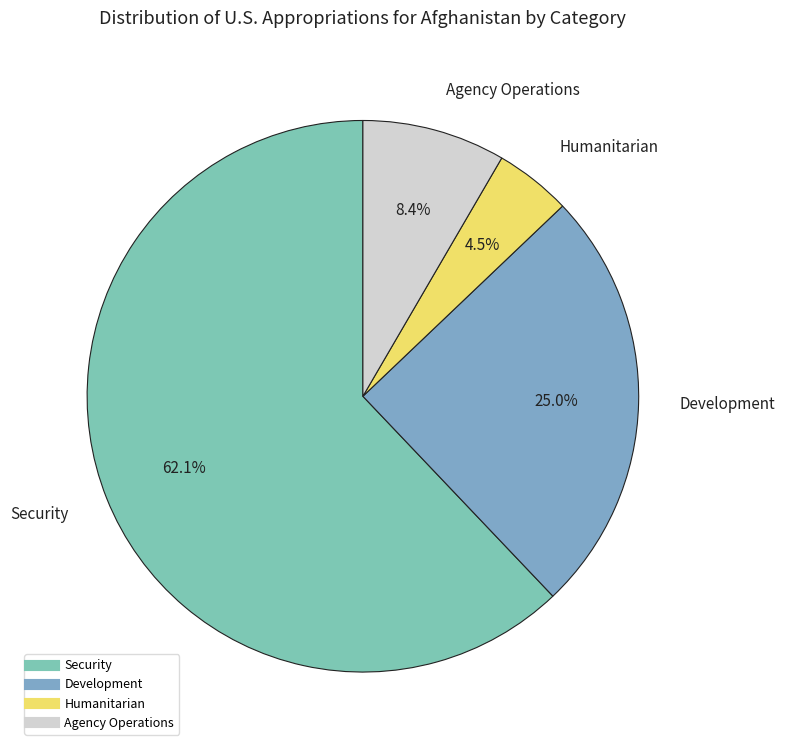

What is the ratio of the value at Development to the value at Security?

0.4